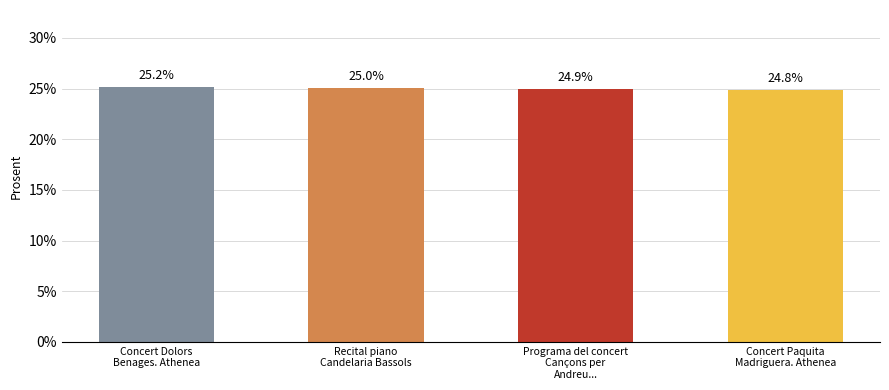

What is the difference between the second highest and minimum values?

0.2